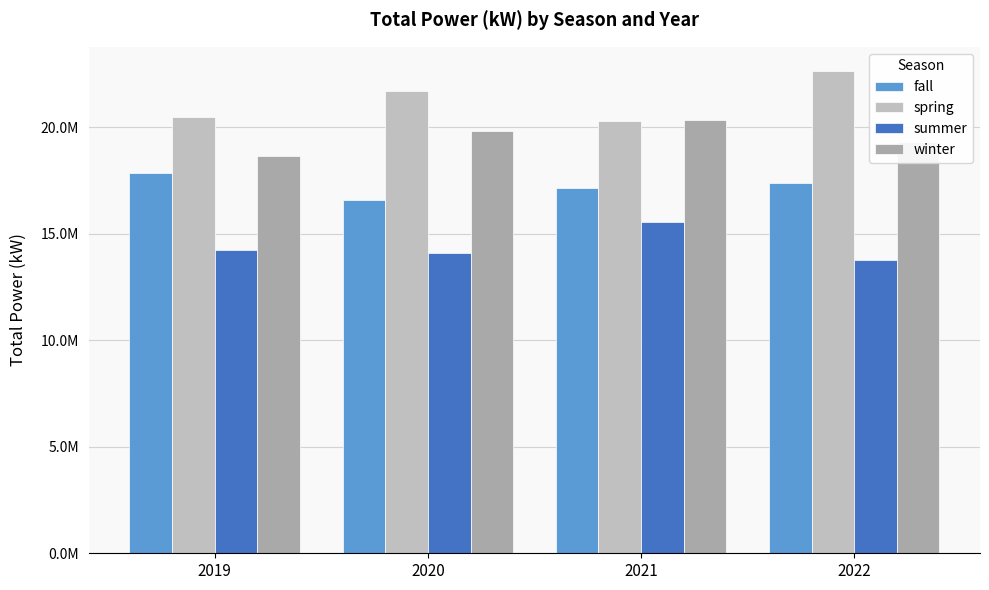

Where is fall nearest to the value 17208488?

2021